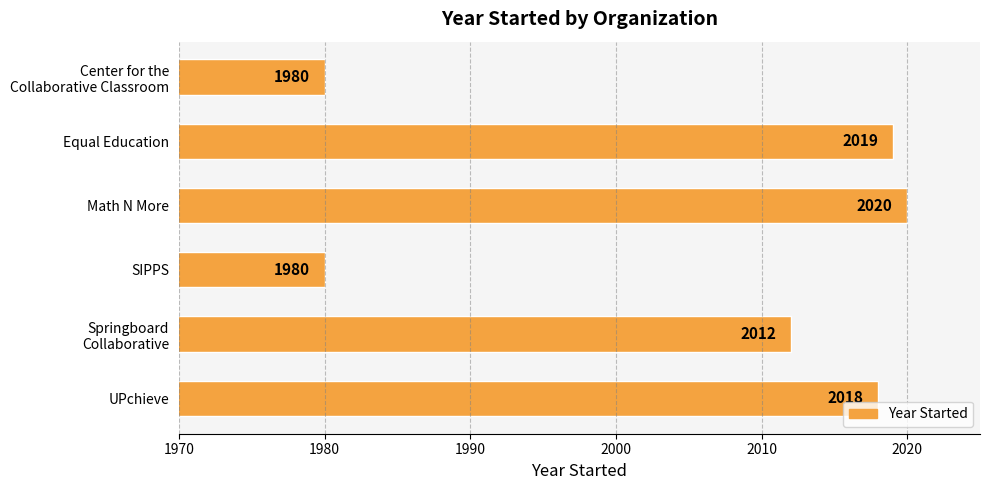

Approximately how many times larger is the value at Equal Education compared to SIPPS?

1.0